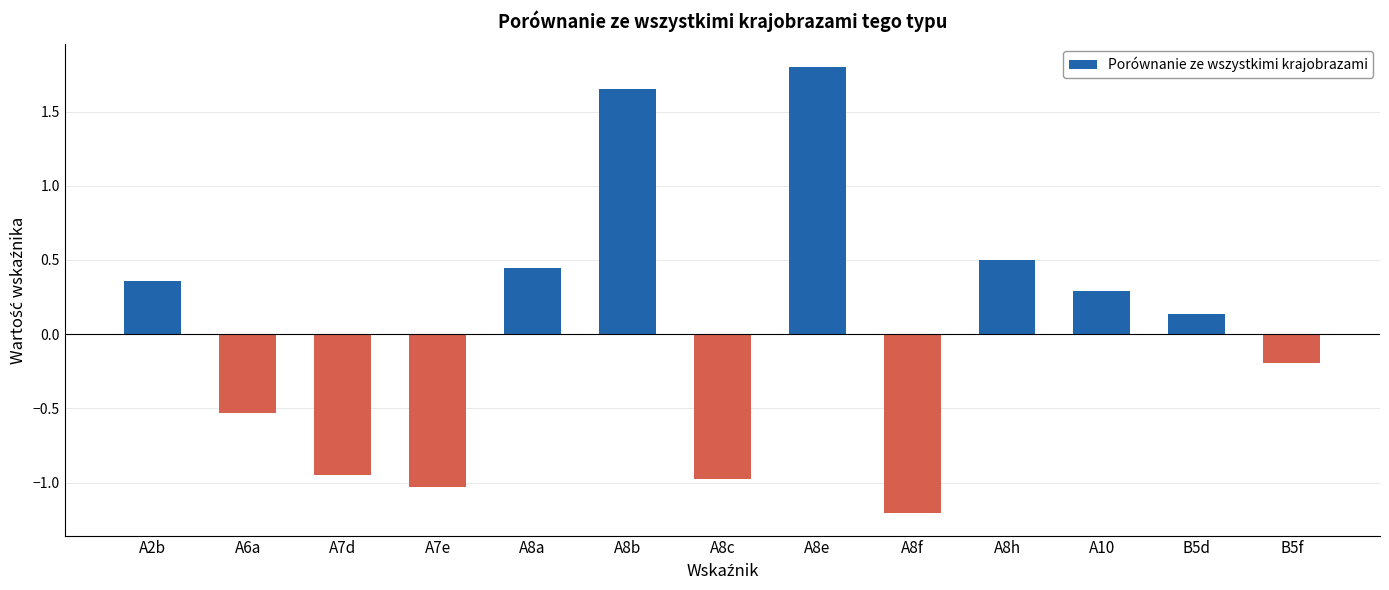

What is the label of the 11th bar from the left?

A10